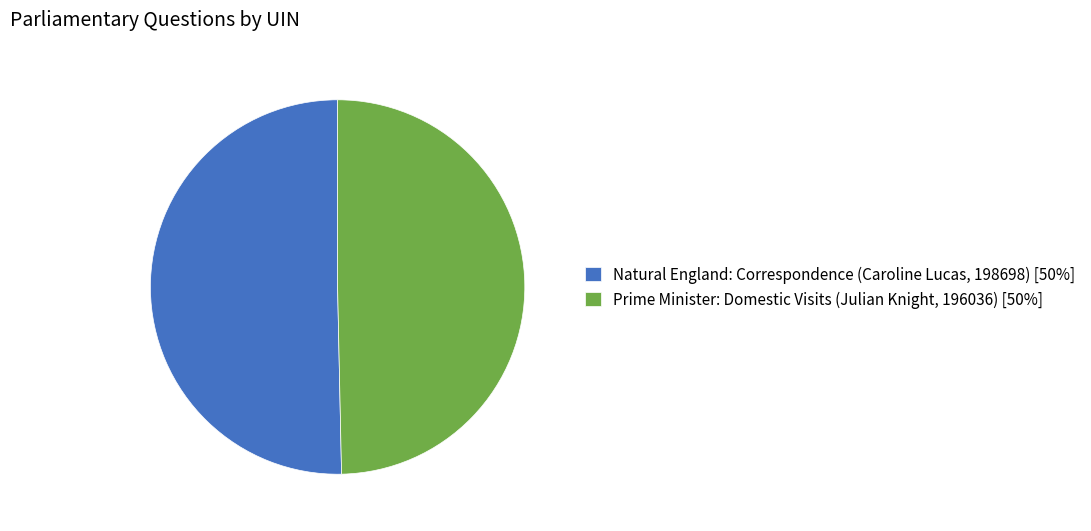

True or false: Natural England: Correspondence (Caroline Lucas, 198698) [50%] accounts for 50% of the total.

True